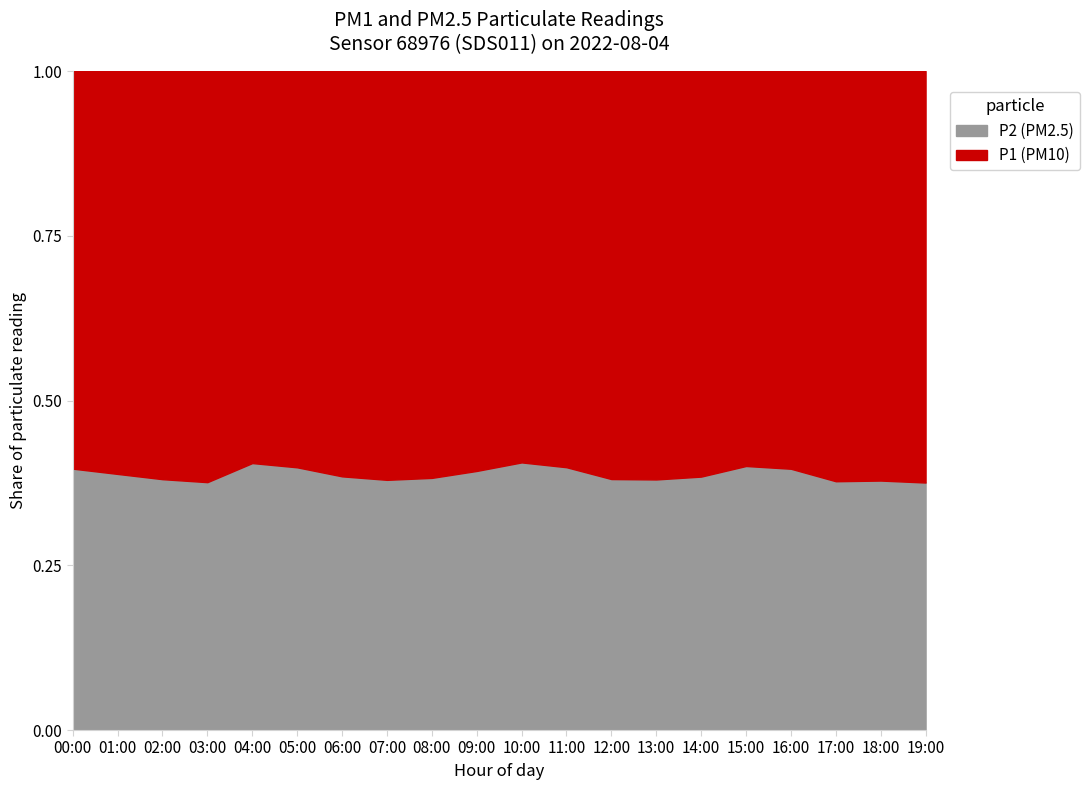

What is the total value across all series at 12:00?

1.0